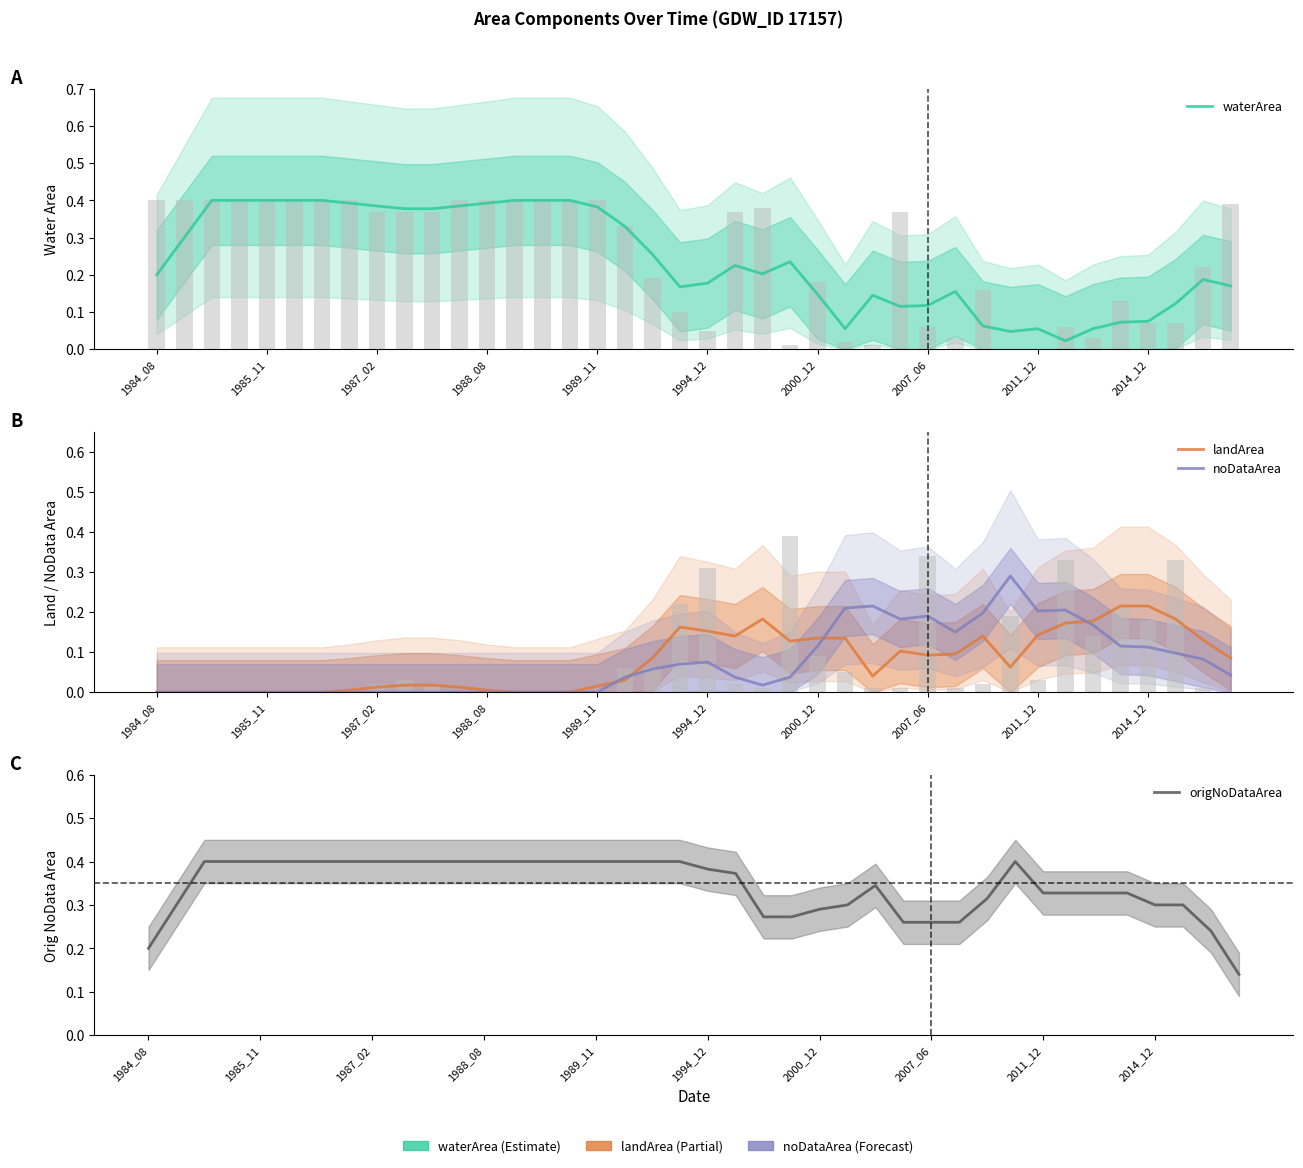

What is the average value of the waterArea series?

0.2